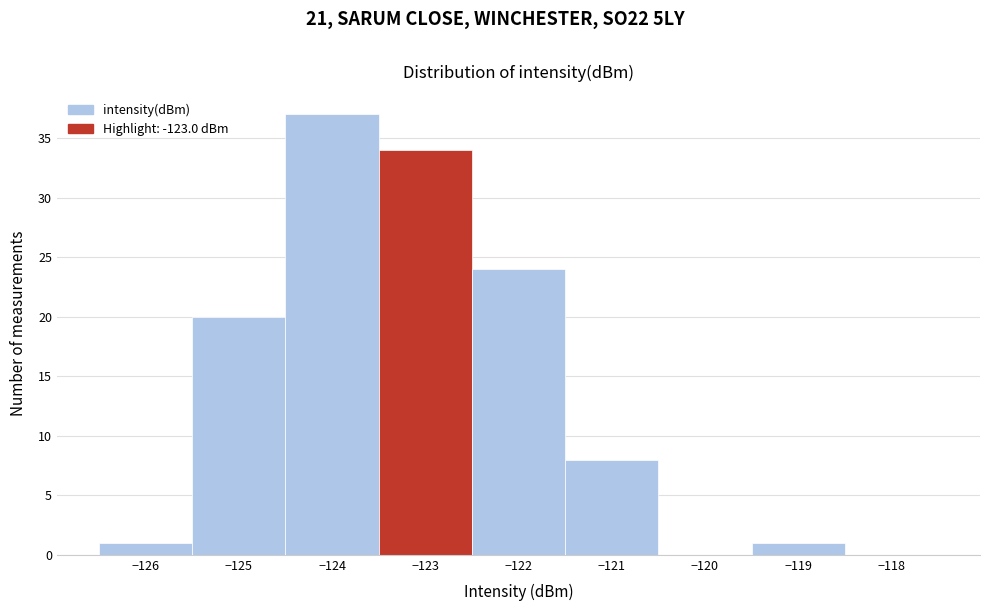

Which range on the x-axis has the tallest bar?

-124.5 to -123.5